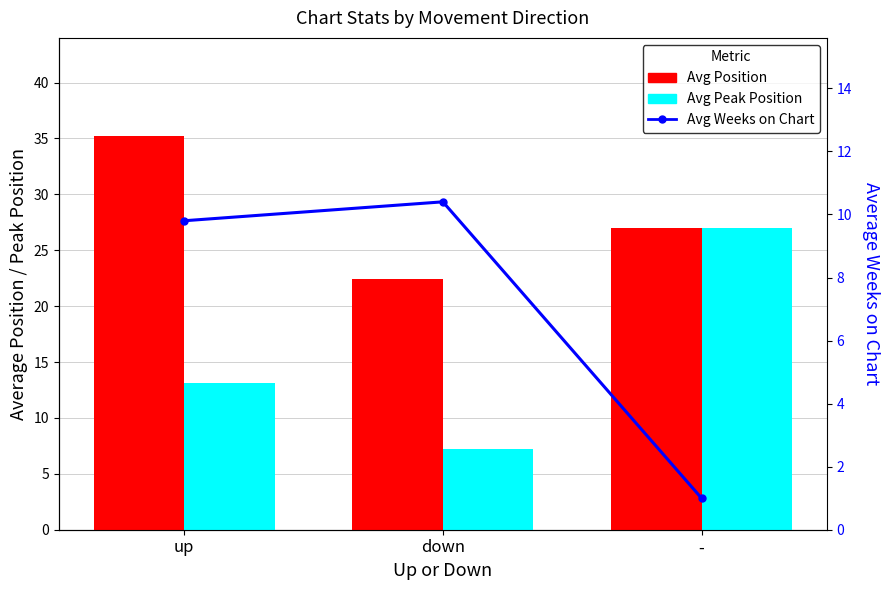

Reading left to right, extract all data points from this chart.

Avg Position: 35.2	22.4	27.0
Avg Peak Position: 13.1	7.2	27.0
Avg Weeks on Chart: 9.8	10.4	1.0